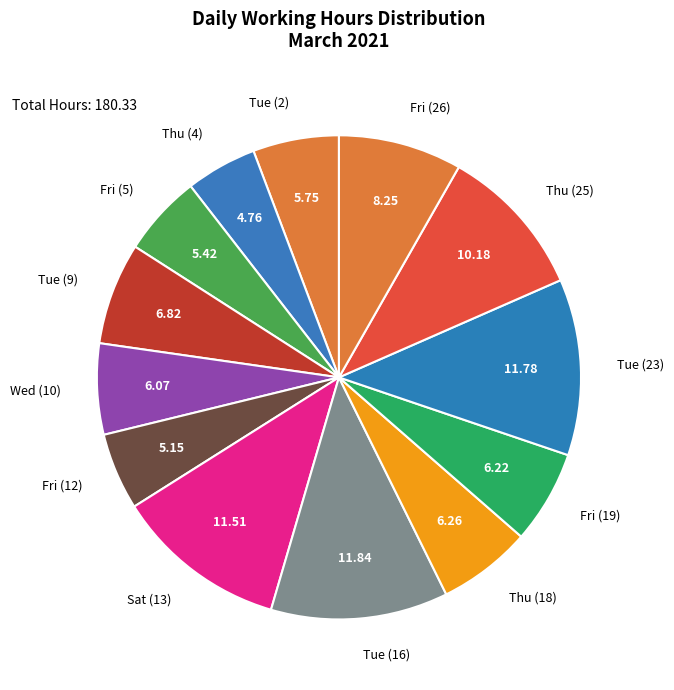

Is it true that Tue (23) is 12% of the pie?

True